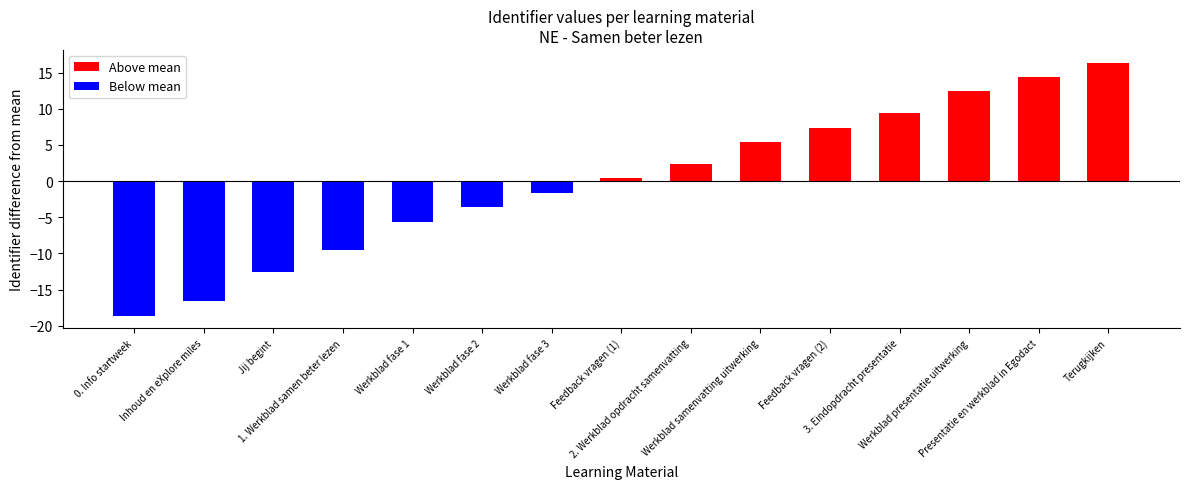

True or false: Above mean has a value of 5.4 at Werkblad samenvatting uitwerking.

True